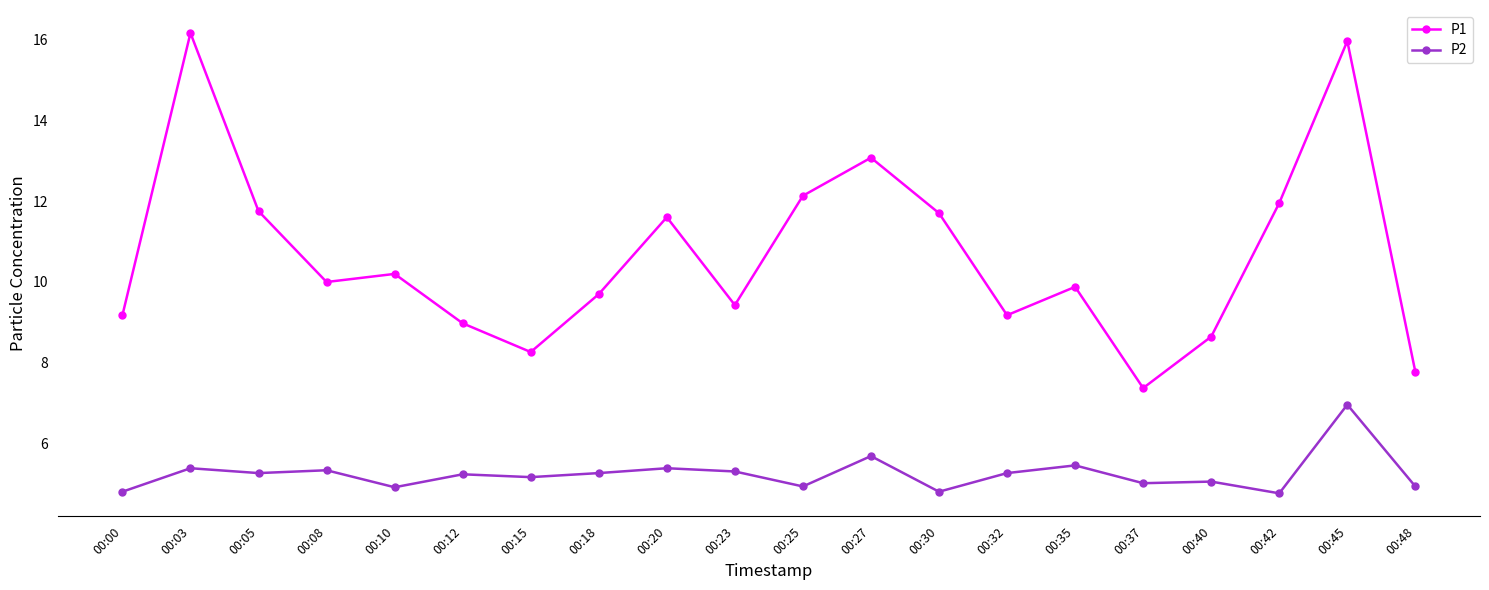

What is the minimum value shown in the chart?

4.8